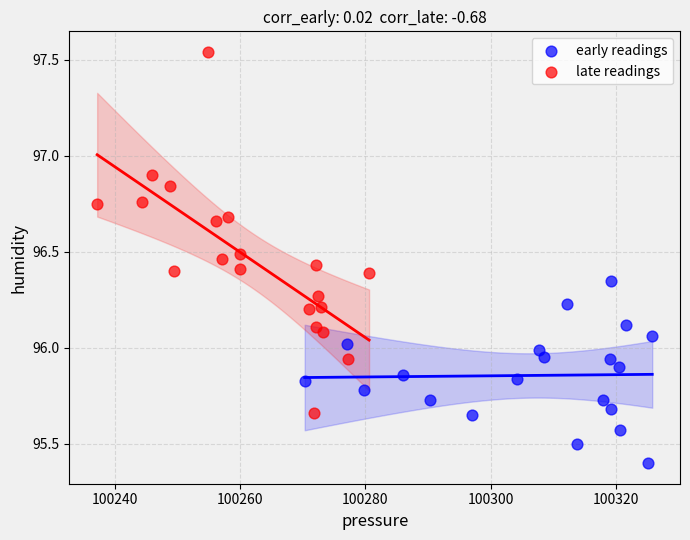

What are all the series names shown in the legend?

early readings, late readings